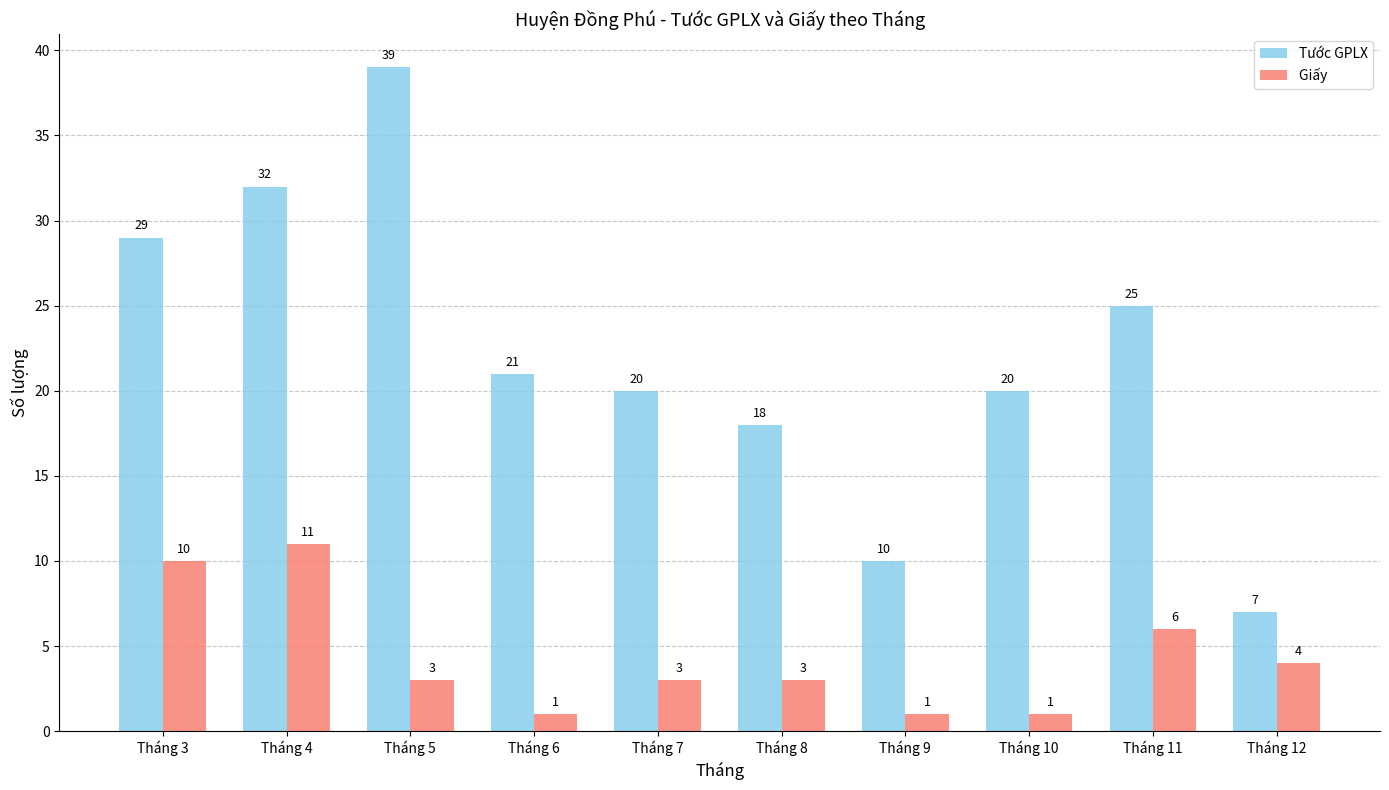

Reading left to right, list all the values displayed in this chart.

Tước GPLX: 29	32	39	21	20	18	10	20	25	7
Giấy : 10	11	3	1	3	3	1	1	6	4